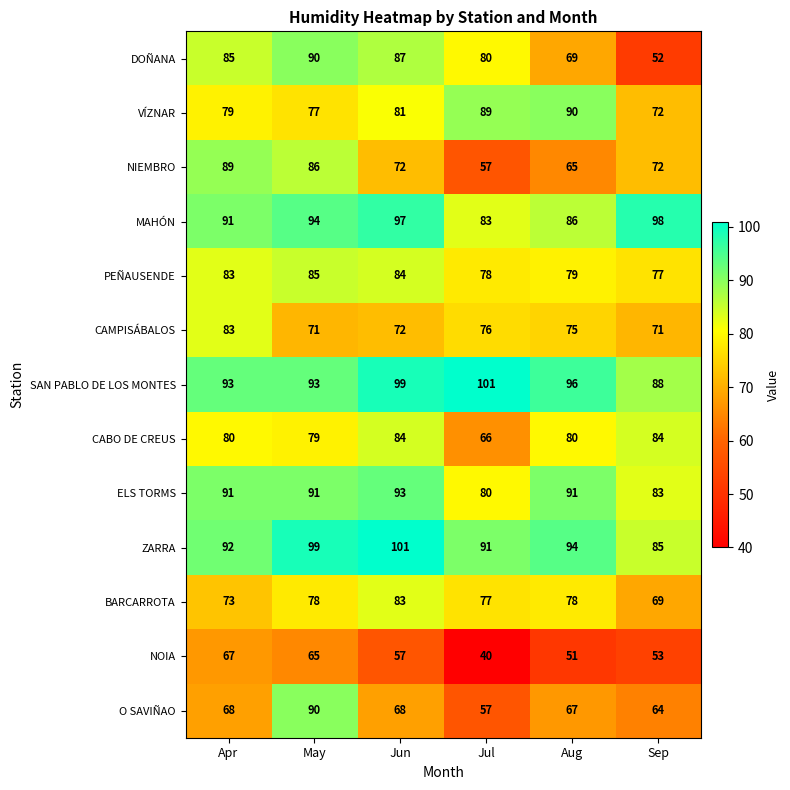

Which series has the largest total across all categories?

SAN PABLO DE LOS MONTES